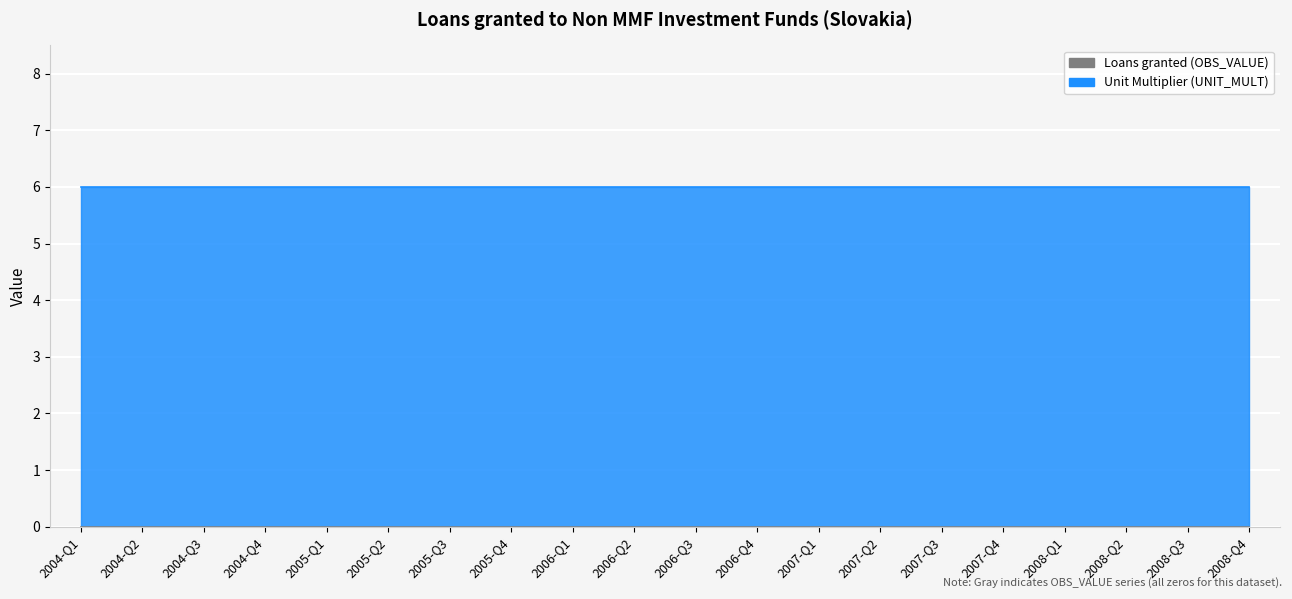

Between 2006-Q1 and 2006-Q2, which series saw the biggest shift?

Loans granted (OBS_VALUE)